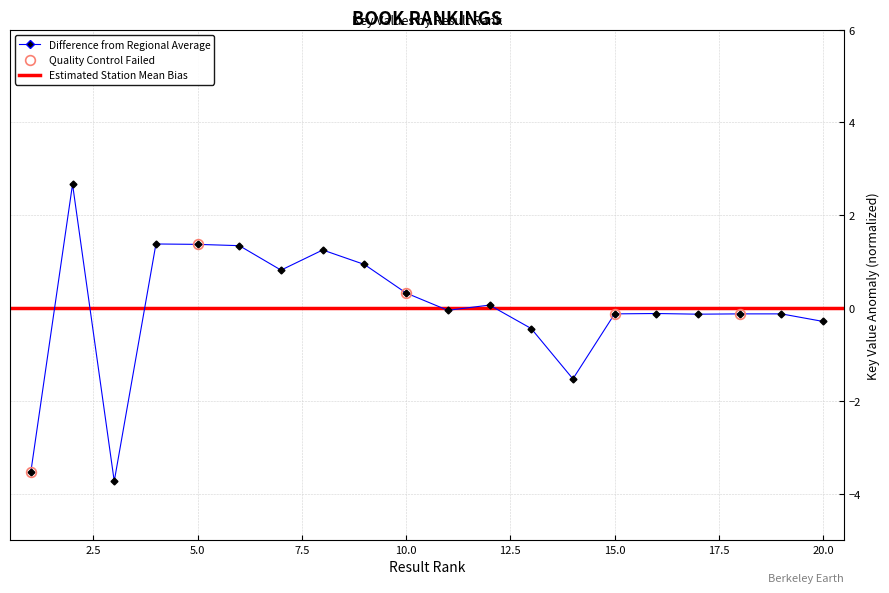

Reading left to right, transcribe all the data shown in this chart.

1=-3.5	2=2.7	3=-3.7	4=1.4	5=1.4	6=1.3	7=0.8	8=1.3	9=0.9	10=0.3	11=-0.0	12=0.1	13=-0.4	14=-1.5	15=-0.1	16=-0.1	17=-0.1	18=-0.1	19=-0.1	20=-0.3